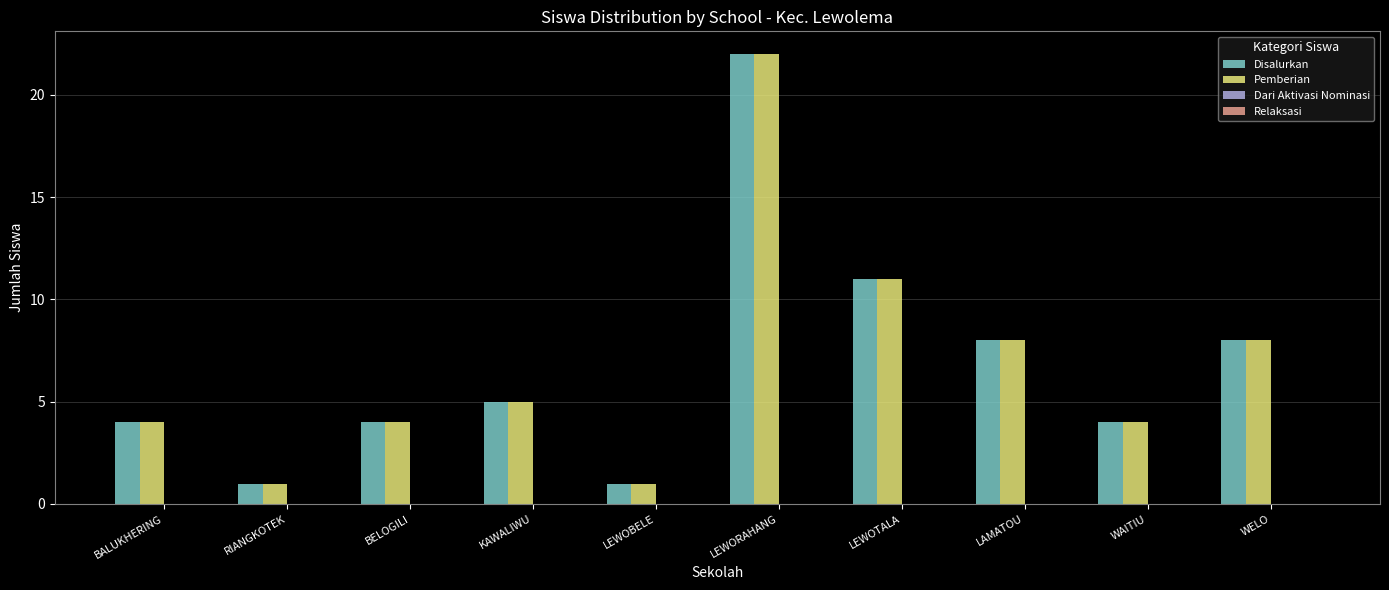

Count the number of categories in the chart.

10